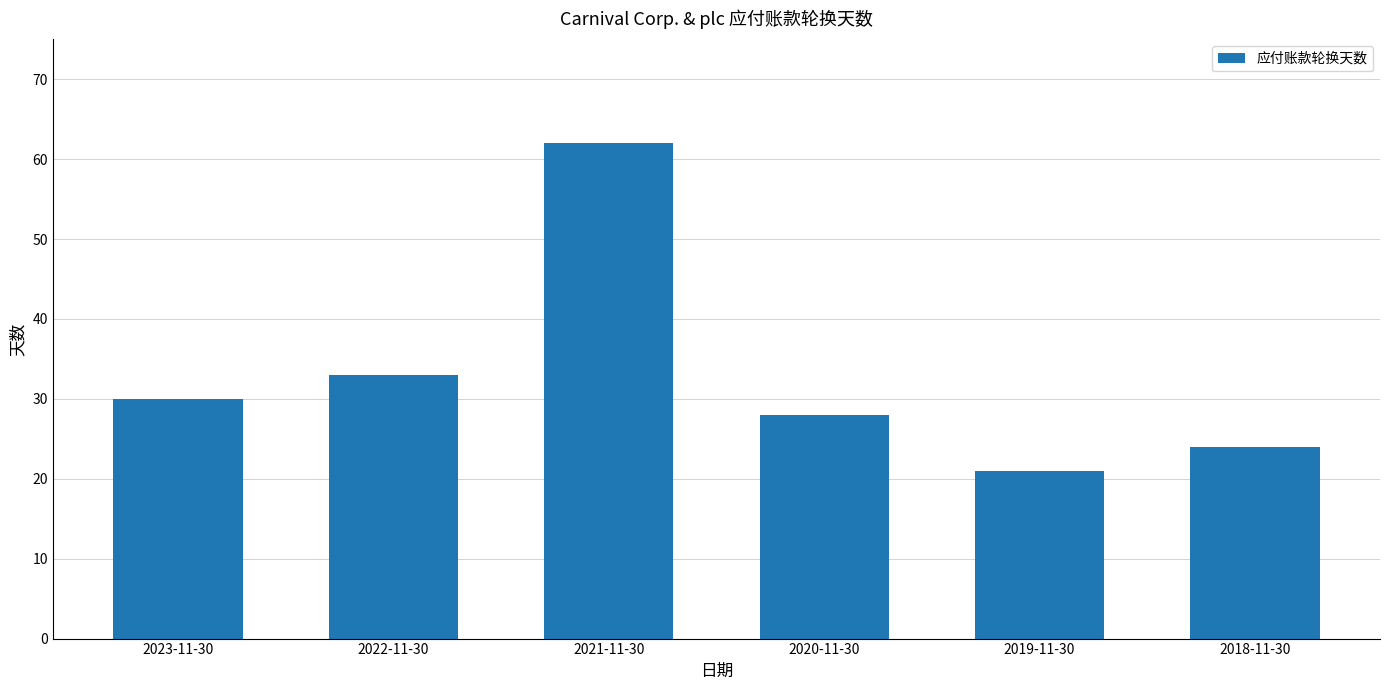

How many bars are there in total?

6